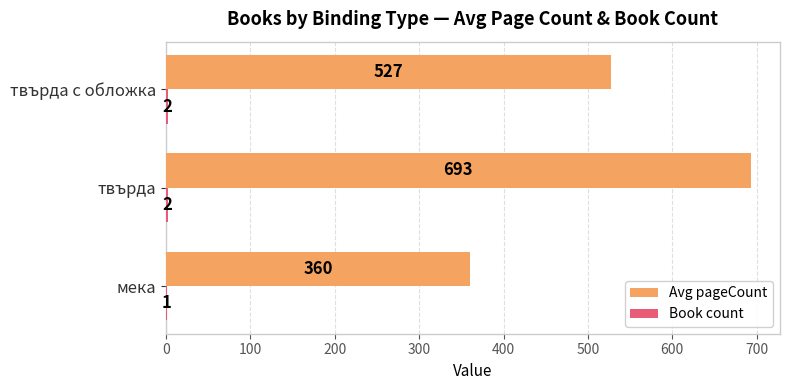

Which series has the largest total across all categories?

Avg pageCount